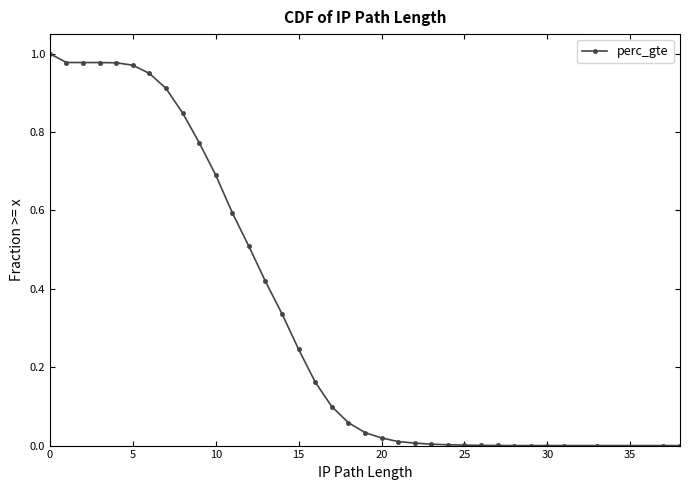

Is it true that the value at 22 is 0.0?

True